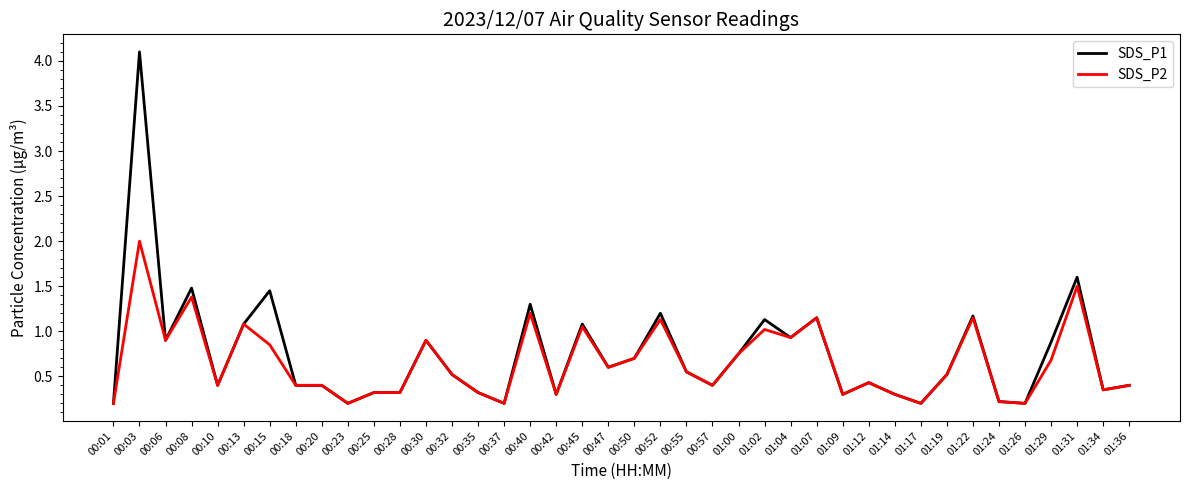

What is the sum of all SDS_P2 values?

26.4